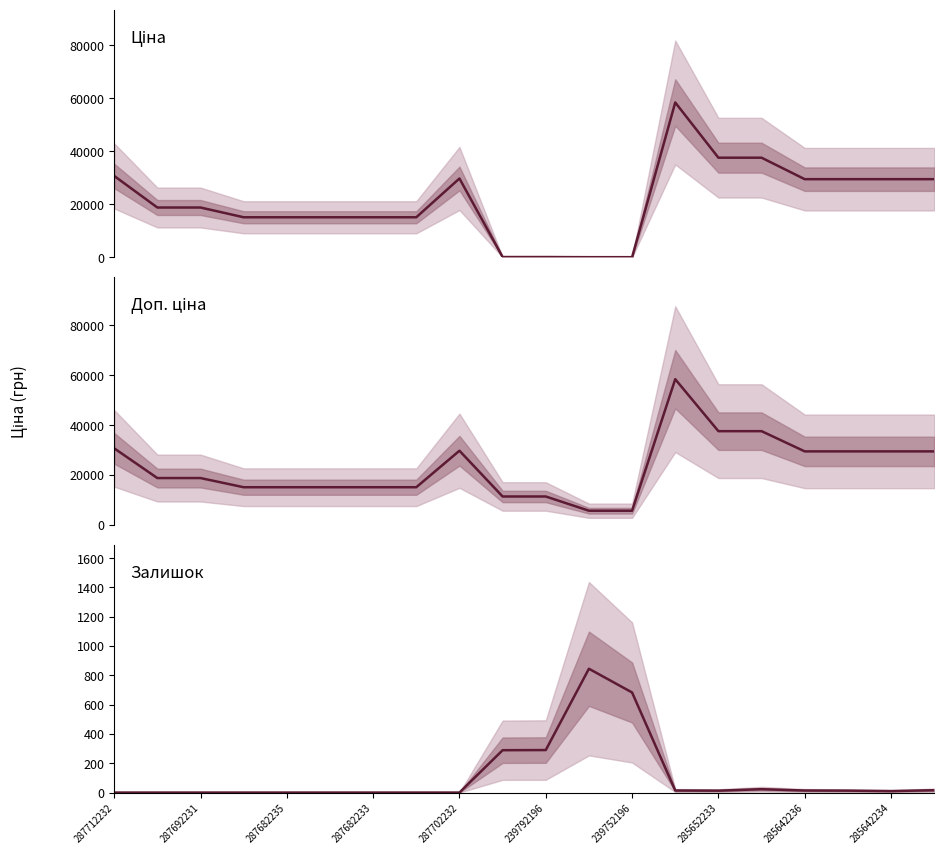

At 285642234, list the series in order from largest to smallest.

Ціна, Доп. ціна, Залишок